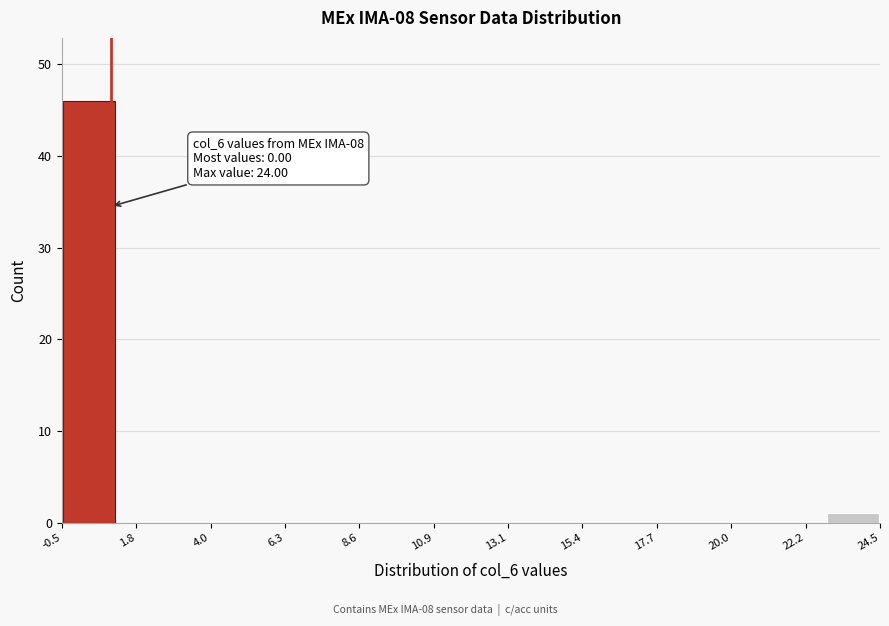

Around what value on the x-axis is the tallest bar? Give the approximate position of its centre, as read against the axis.

0.5